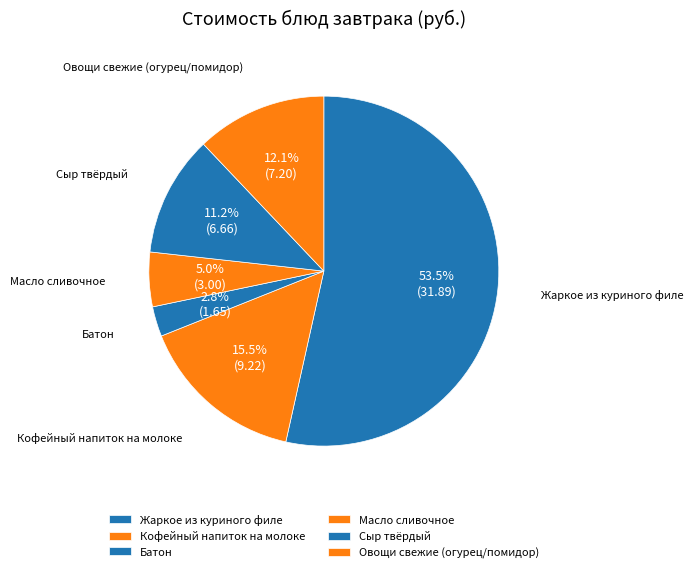

Is it true that Жаркое из куриного филе is 66% of the pie?

False